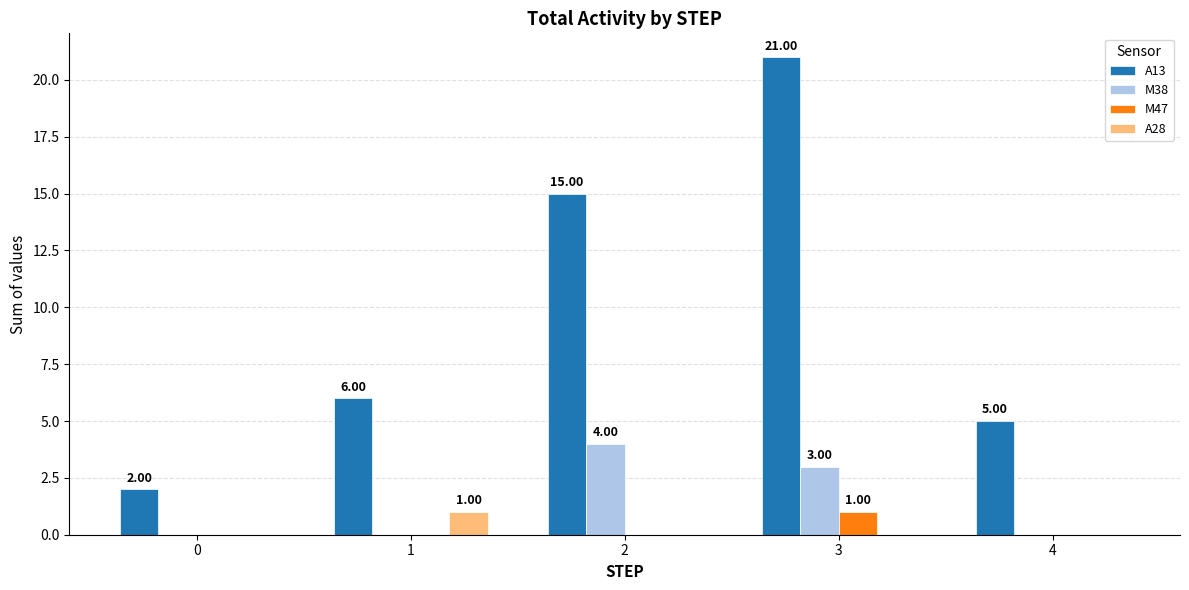

What is the sum of all M38 values?

7